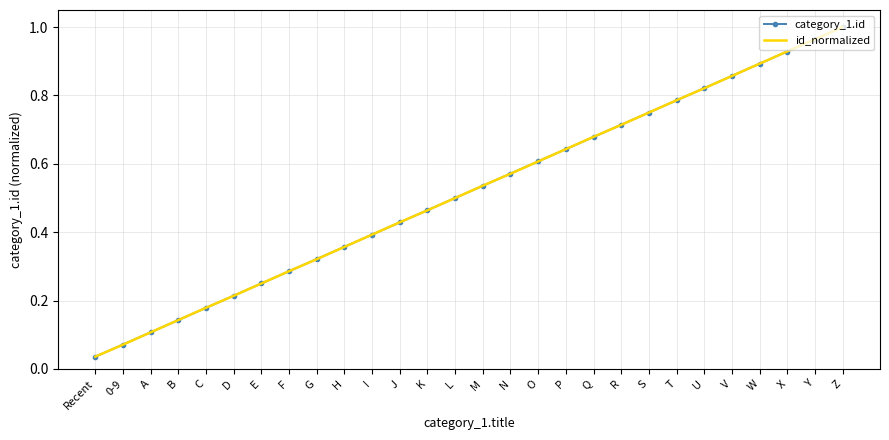

What is the total value across all series at T?

1.6